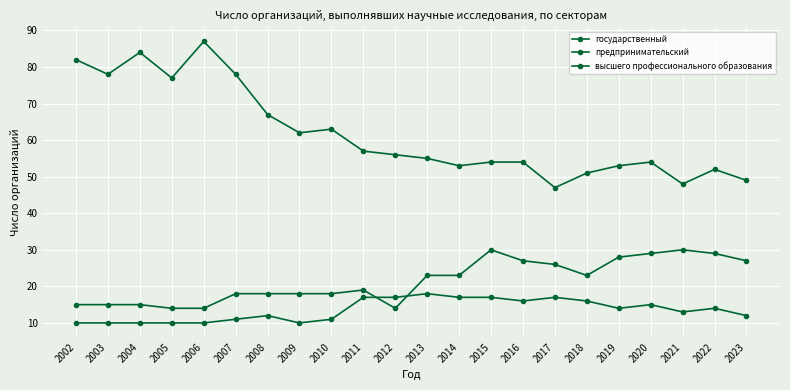

Does the chart have visible grid lines?

Yes